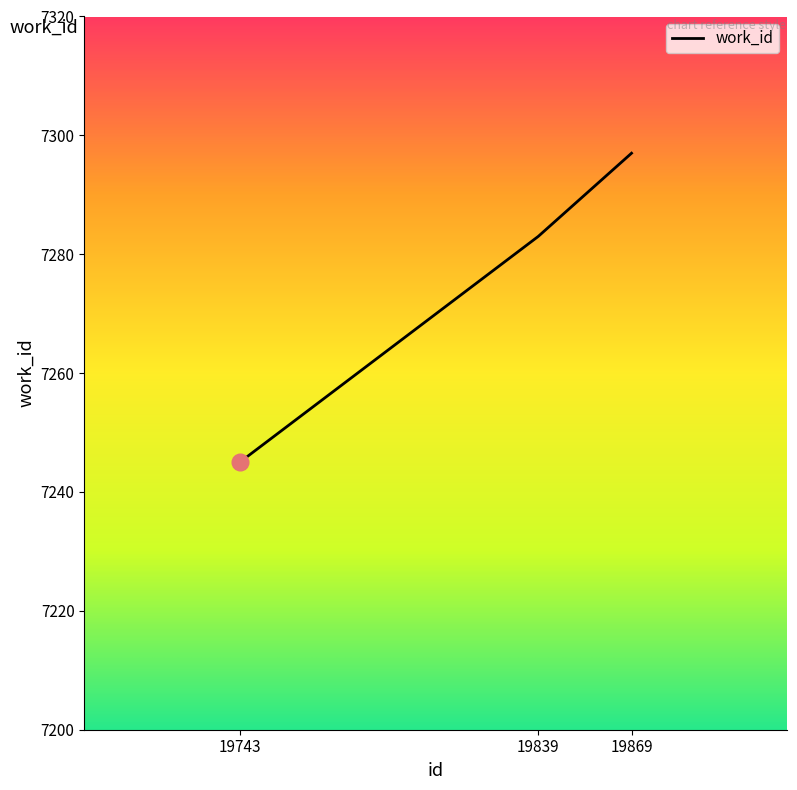

At which category does the chart reach its peak across all series?

19869